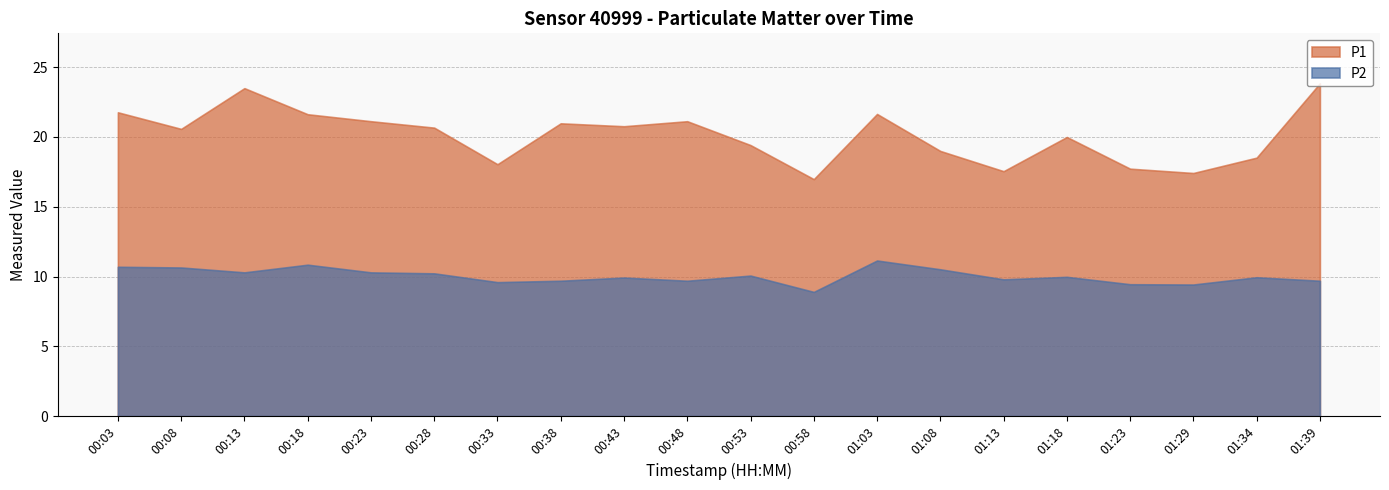

Between 01:34 and 01:18, which is larger?

01:18